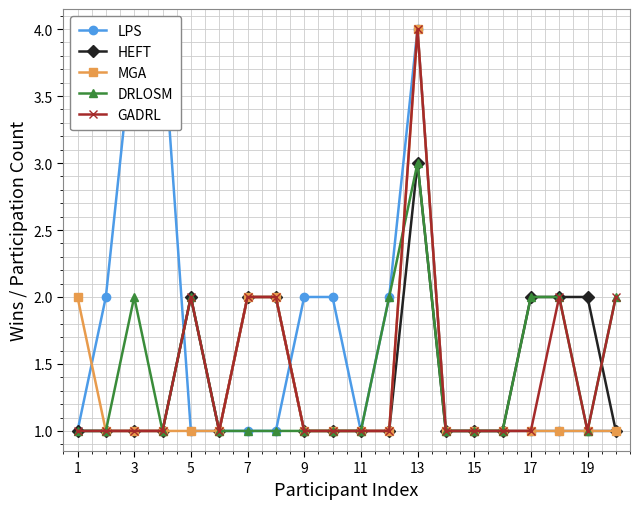

Which series ends up on top after the final intersection of HEFT and GADRL?

GADRL